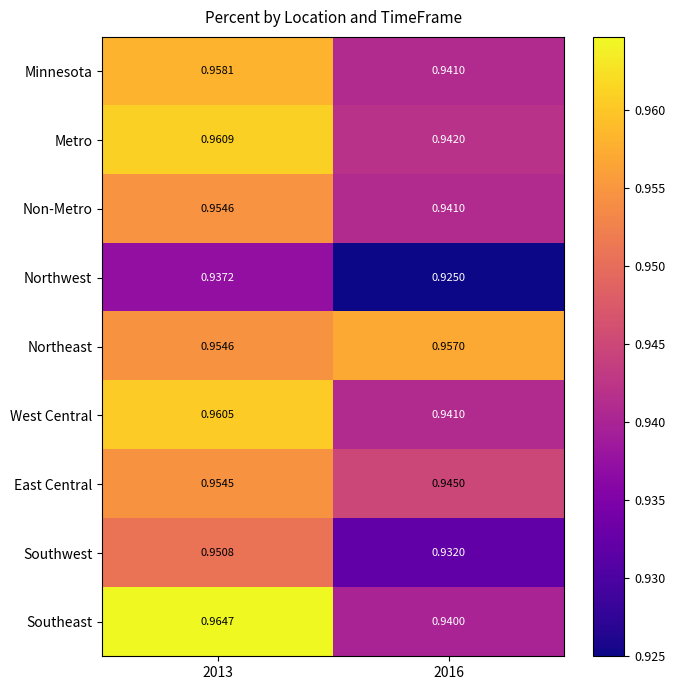

Is the value of East Central at 2013 greater than the value of West Central at 2016?

Yes